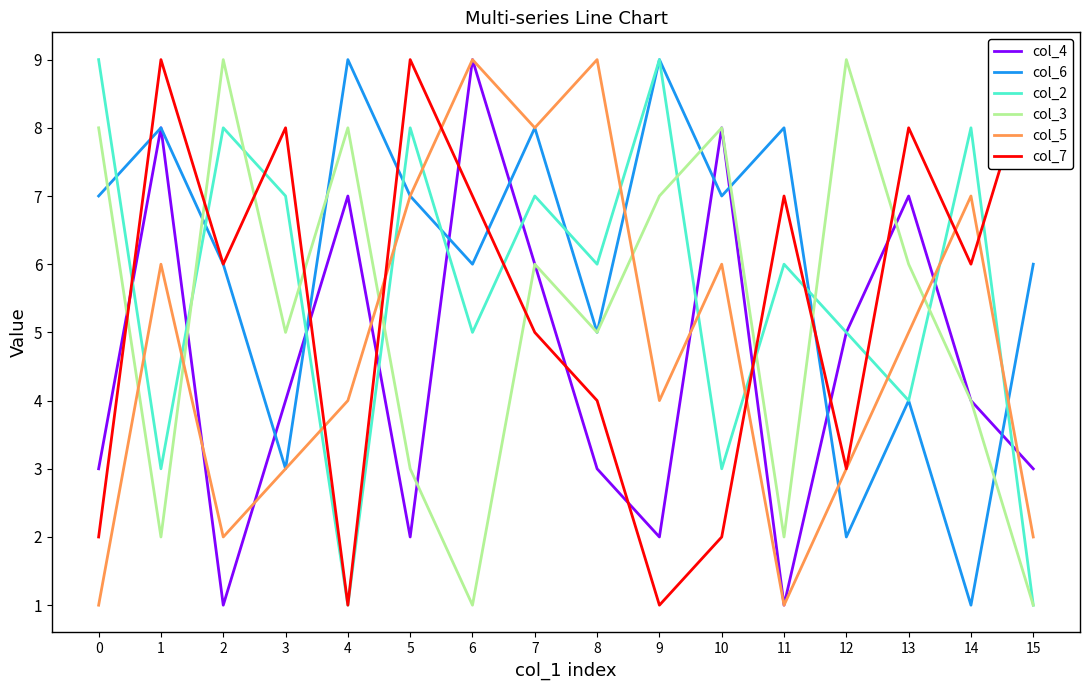

What is the average value of the col_2 series?

6